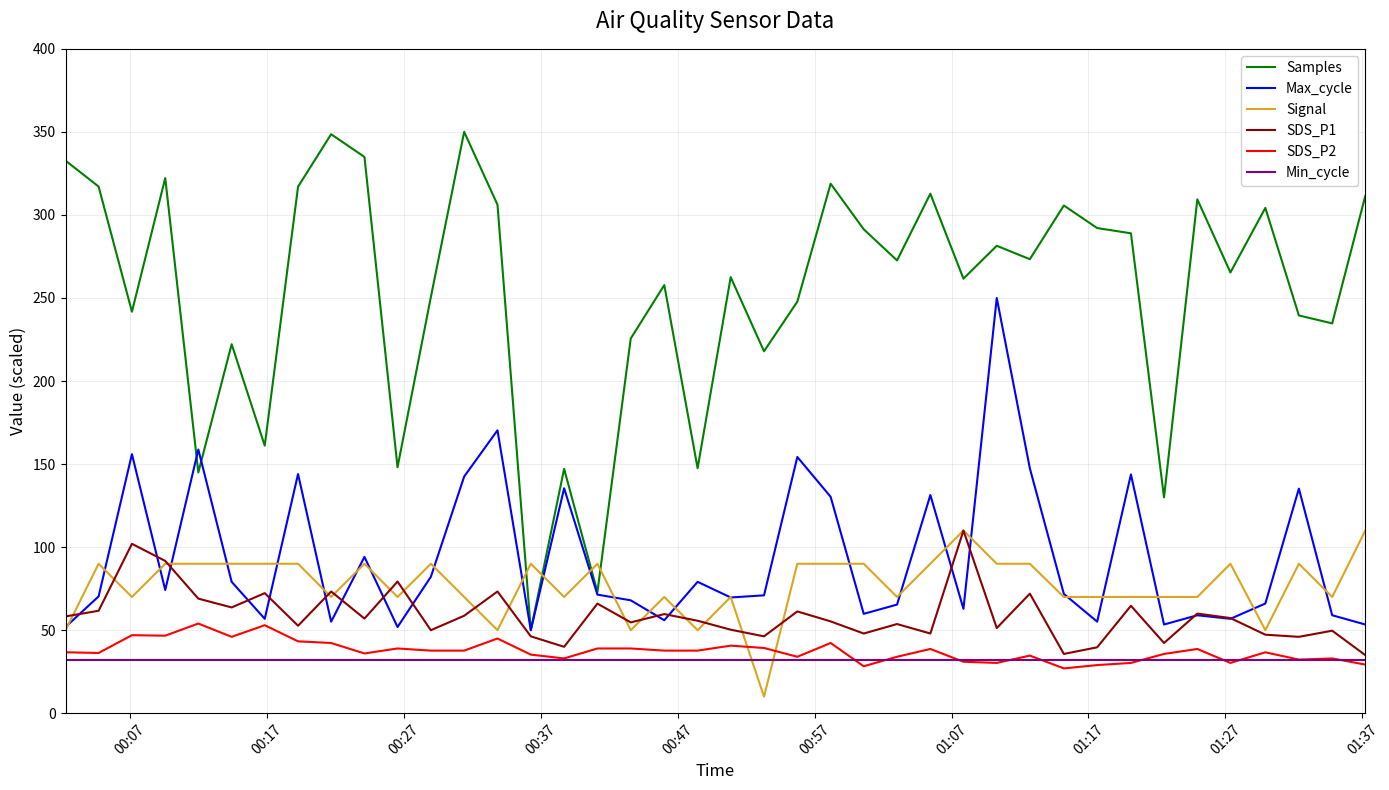

How many times do Signal and Min_cycle cross each other?

2